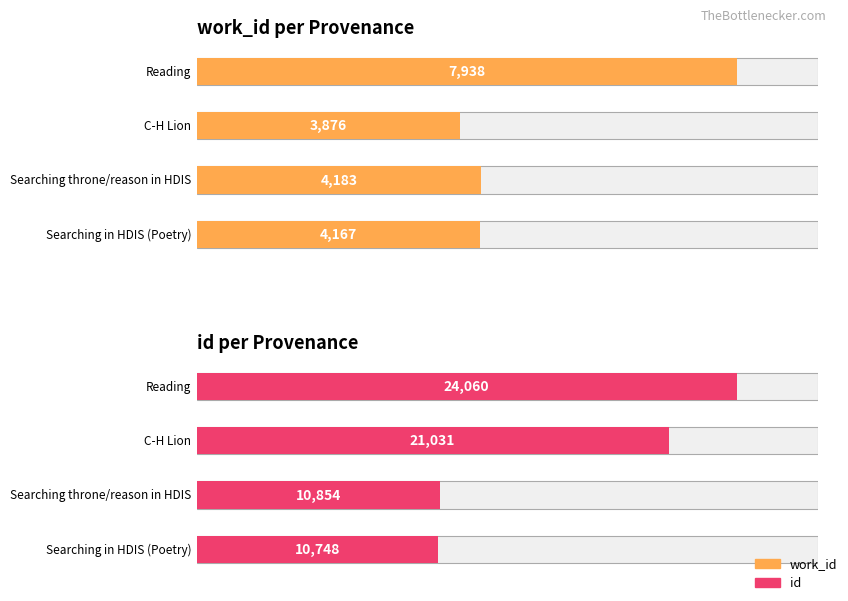

The work_id series shows 1919 at C-H Lion. True or false?

False